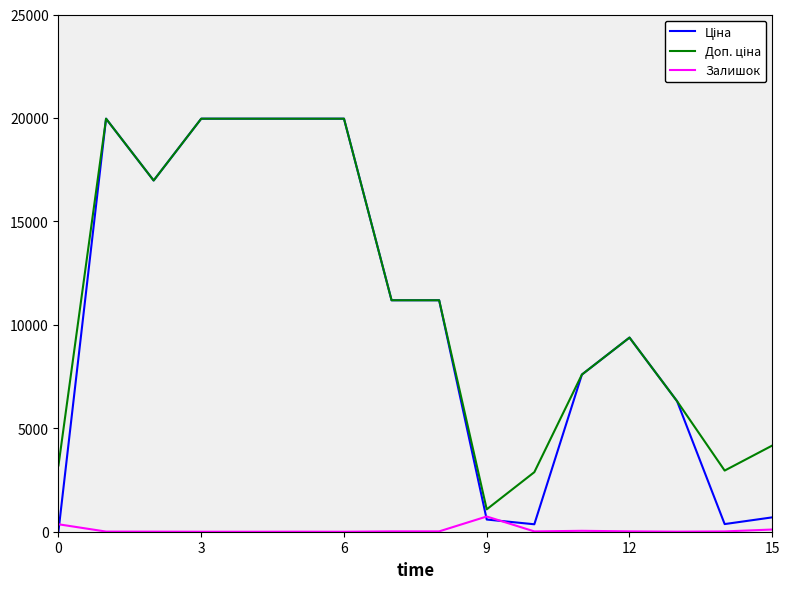

What is the maximum value shown in the chart?

19964.2